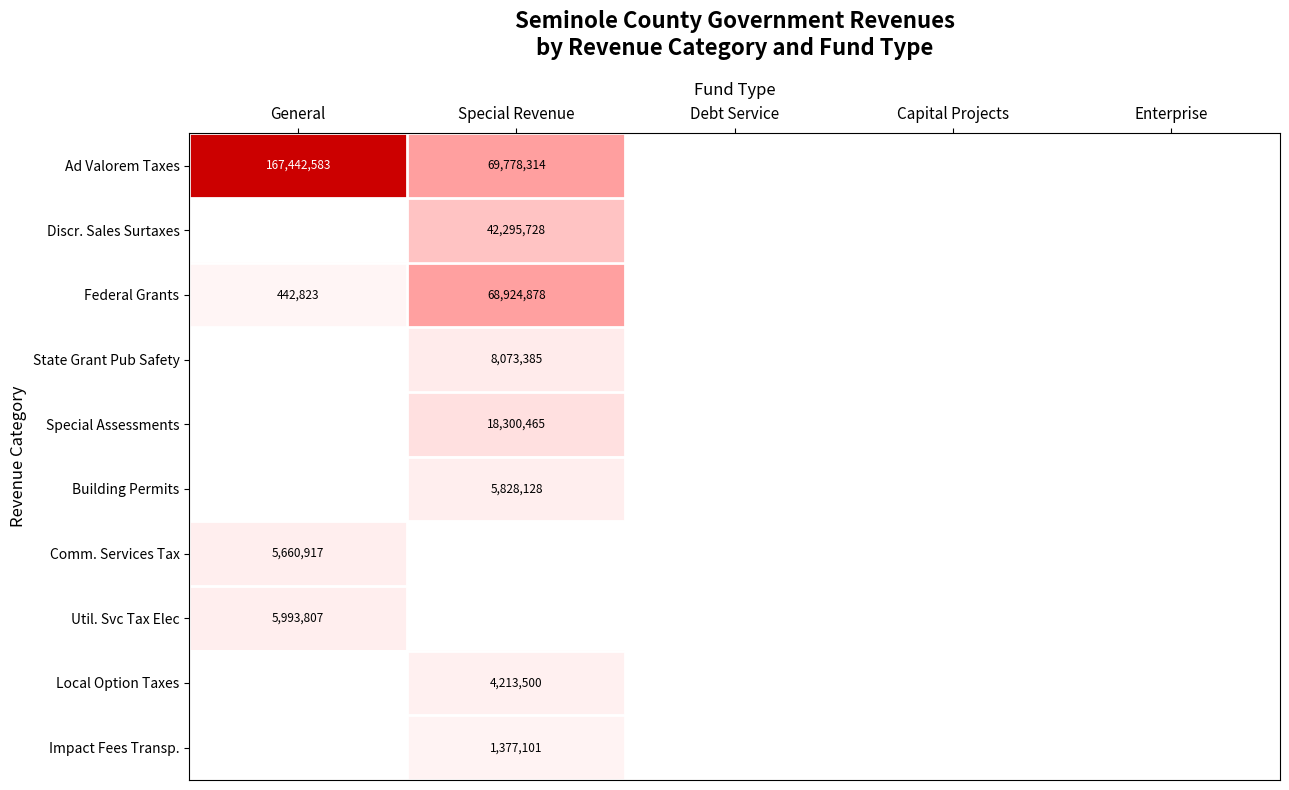

Is it true that Discr. Sales Surtaxes equals 16076241 at Special Revenue?

False